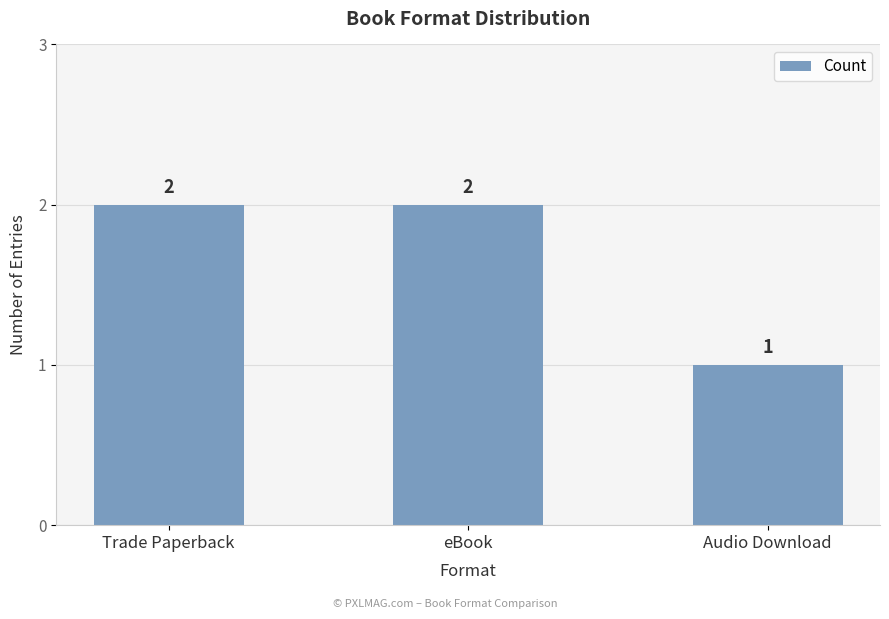

What is the ratio of the value at Trade Paperback to the value at Audio Download?

2.0